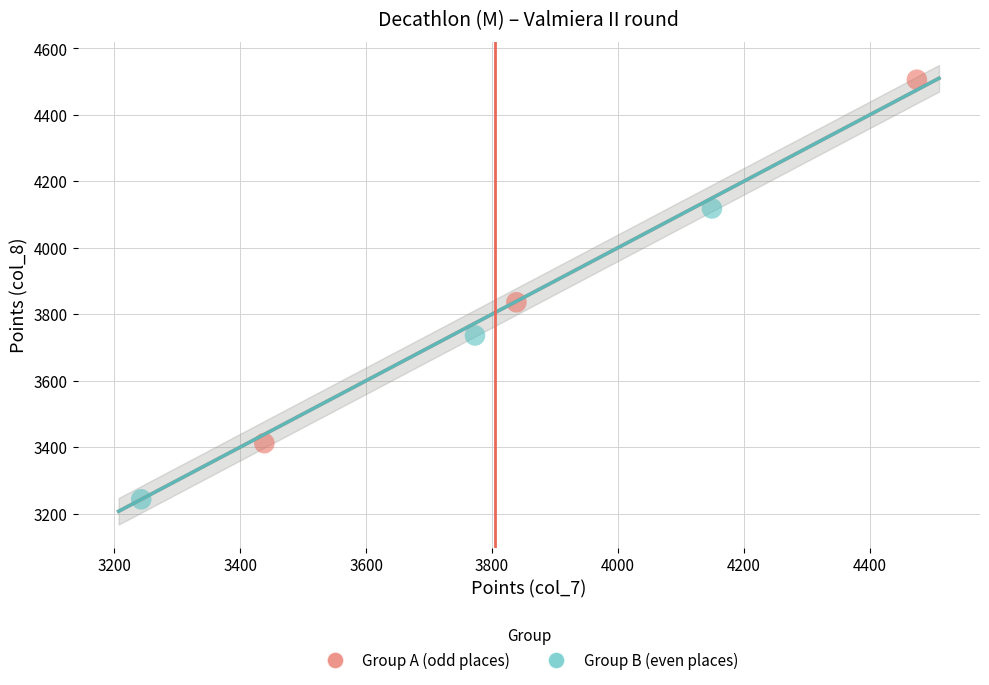

Which series reaches the minimum Y coordinate?

Group B (even places)